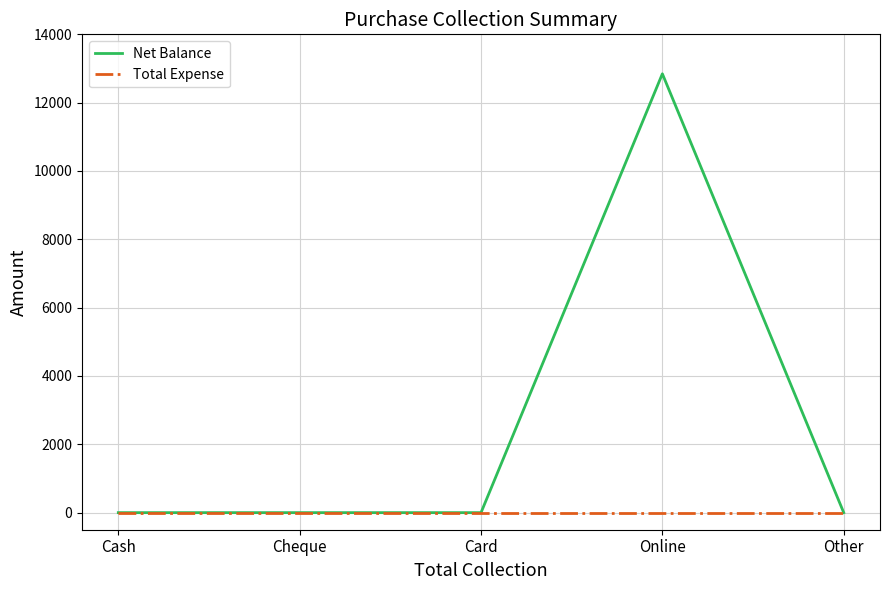

List the series in order of their overall mean, highest first.

Net Balance, Total Expense